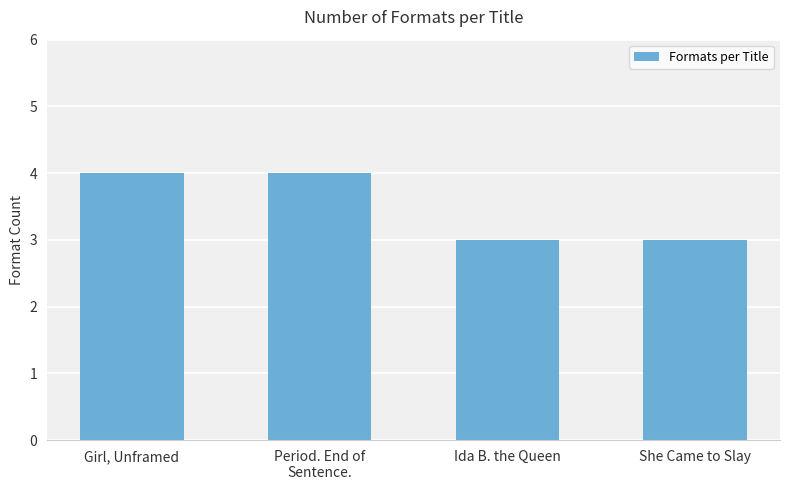

What is the sum of all values?

14